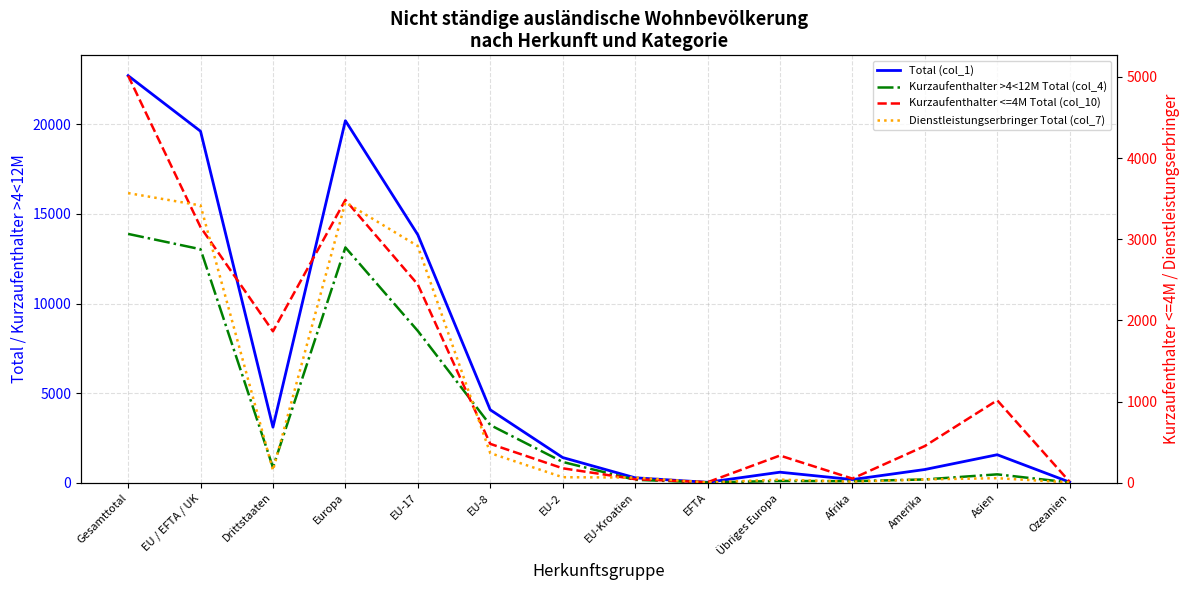

What is the difference between the second highest and second lowest values in the Dienstleistungserbringer Total (col_7) series?

3451